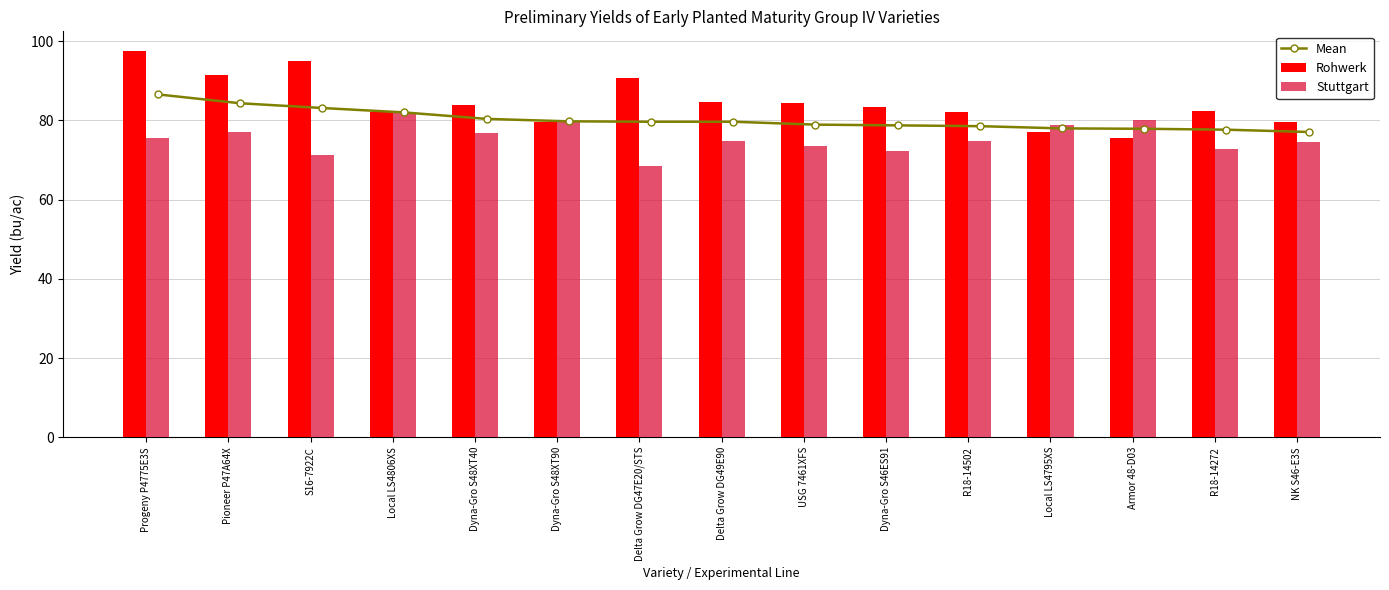

What is the total value across all series at Dyna-Gro S48XT40?

241.2